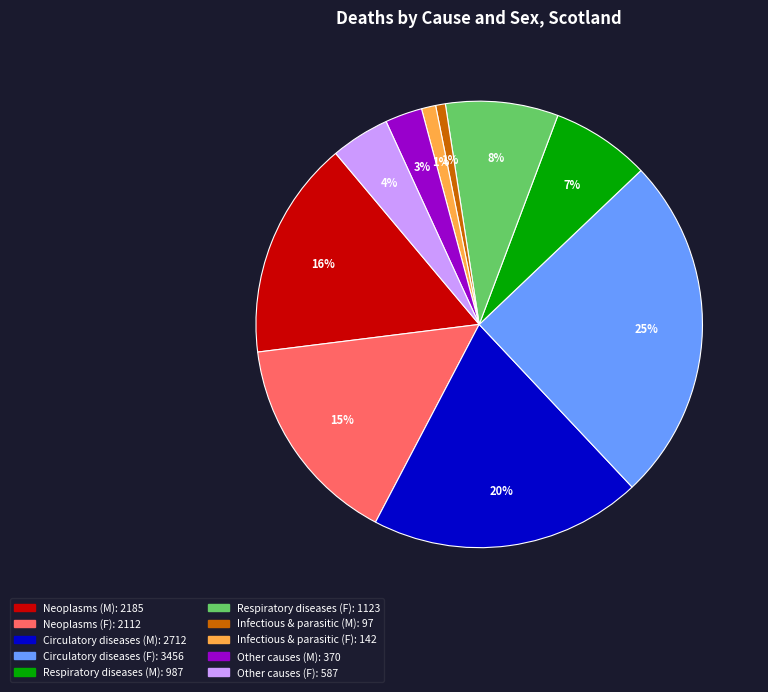

To the nearest percent, what is the difference between the largest and smallest slice percentages?

24%